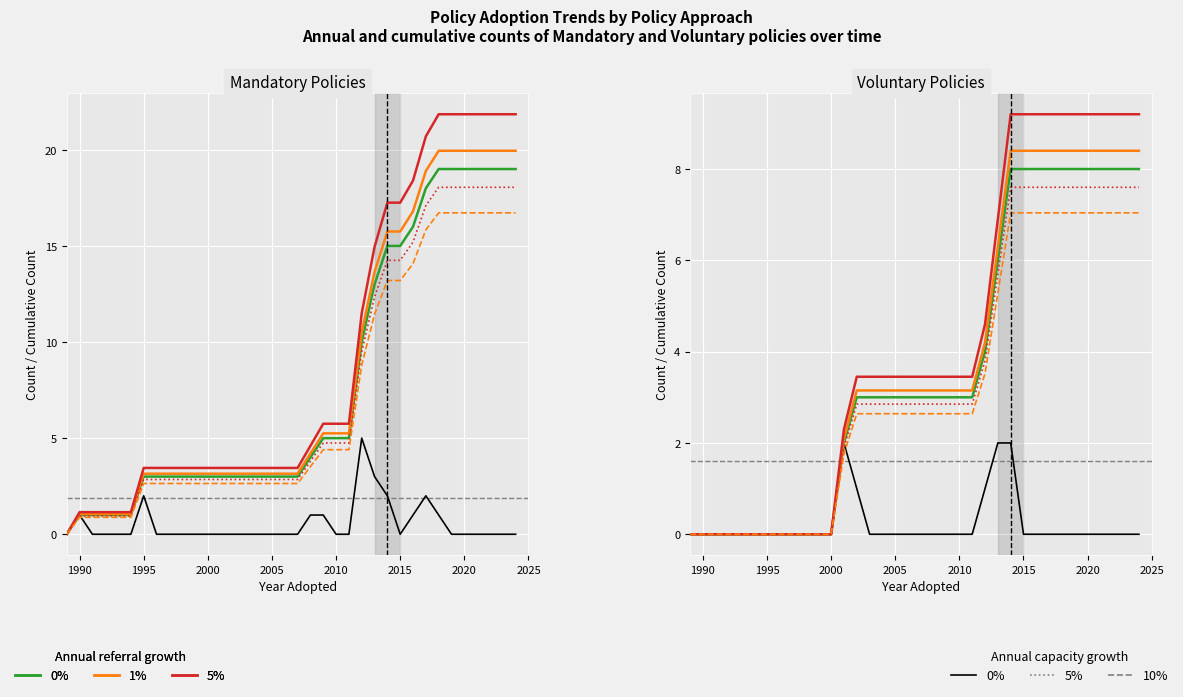

Which series has the largest range (max minus min)?

Cumulative (5%)